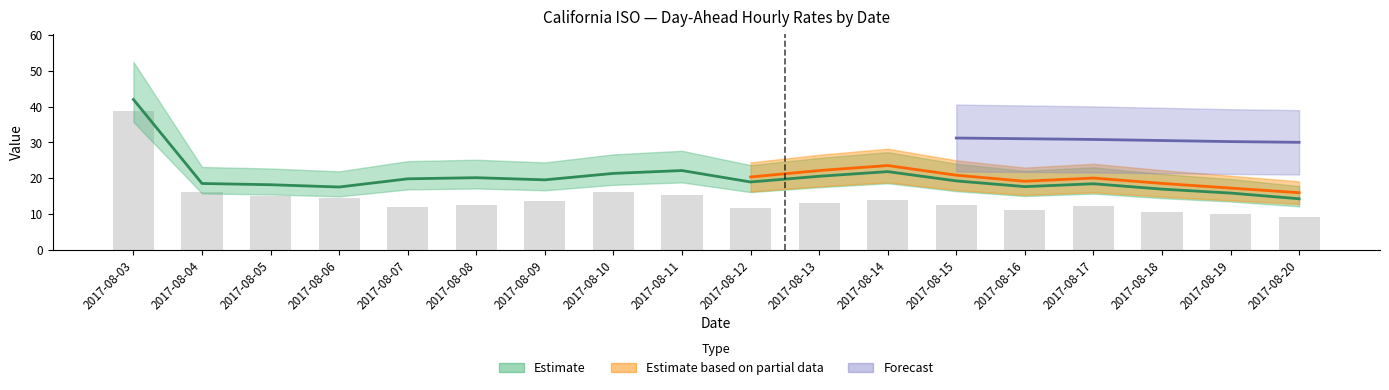

Is it true that the value at 2017-08-10 is 23.5?

False